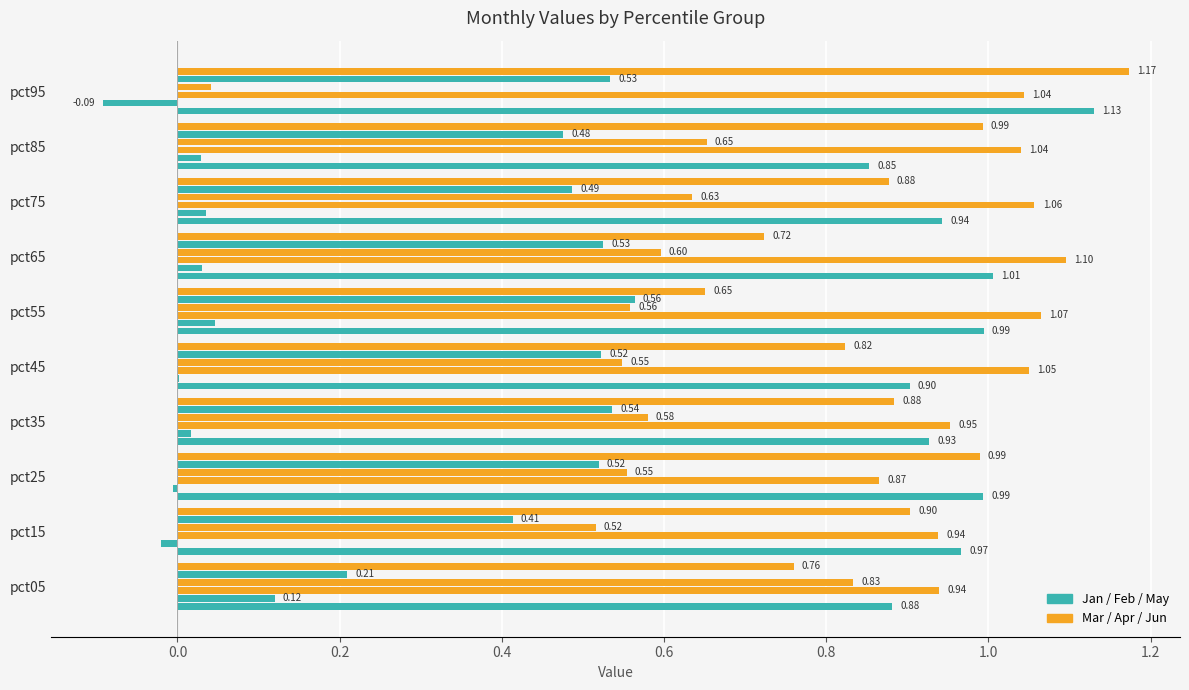

What is the value of the May bar at the 5th from the left?

0.5